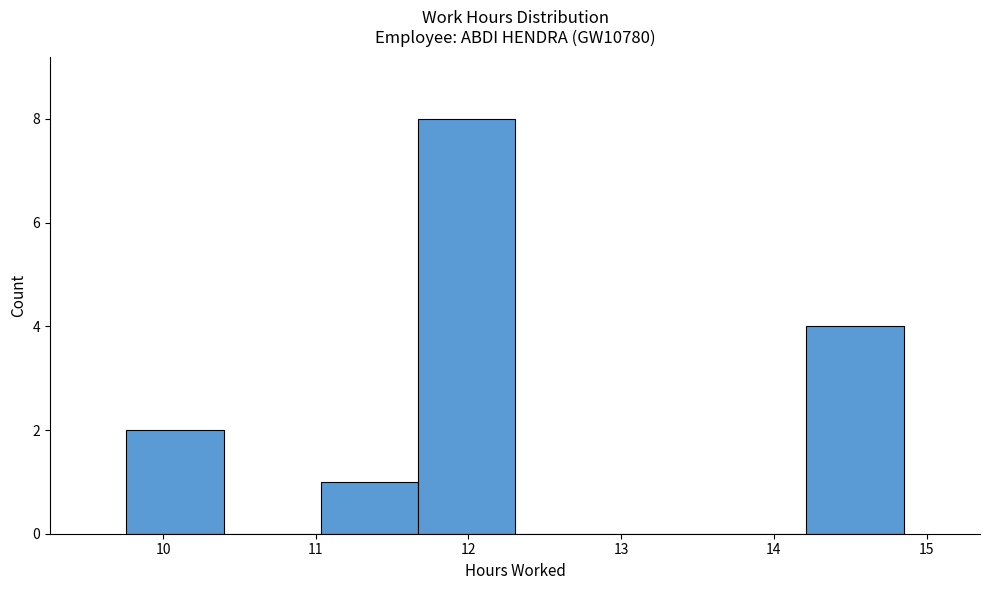

How tall is the bar that spans 9.8 to 10.4 on the x-axis? Neither the bar edges nor the heights are printed on the chart, so give them approximately, as read against the axes.

2